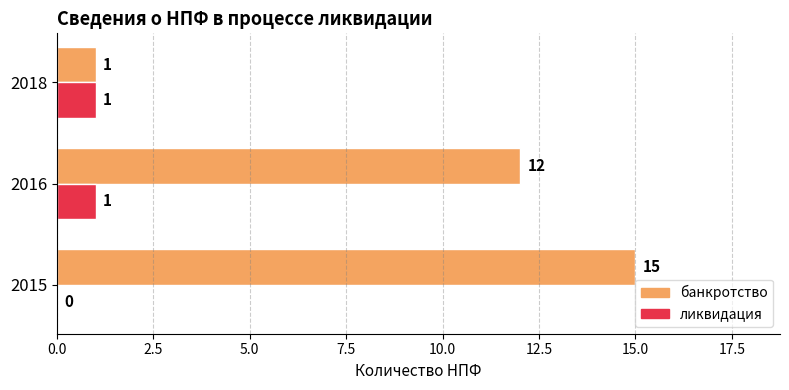

What is the sum of the банкротство values at 2015 and 2018?

16